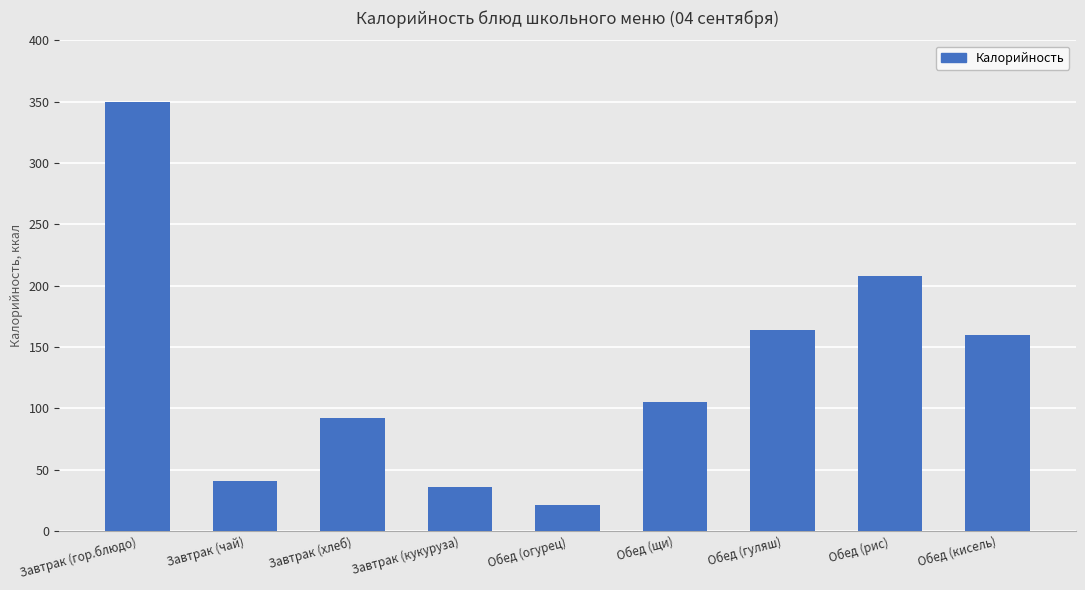

Which has a higher value, Завтрак (чай) or Обед (рис)?

Обед (рис)